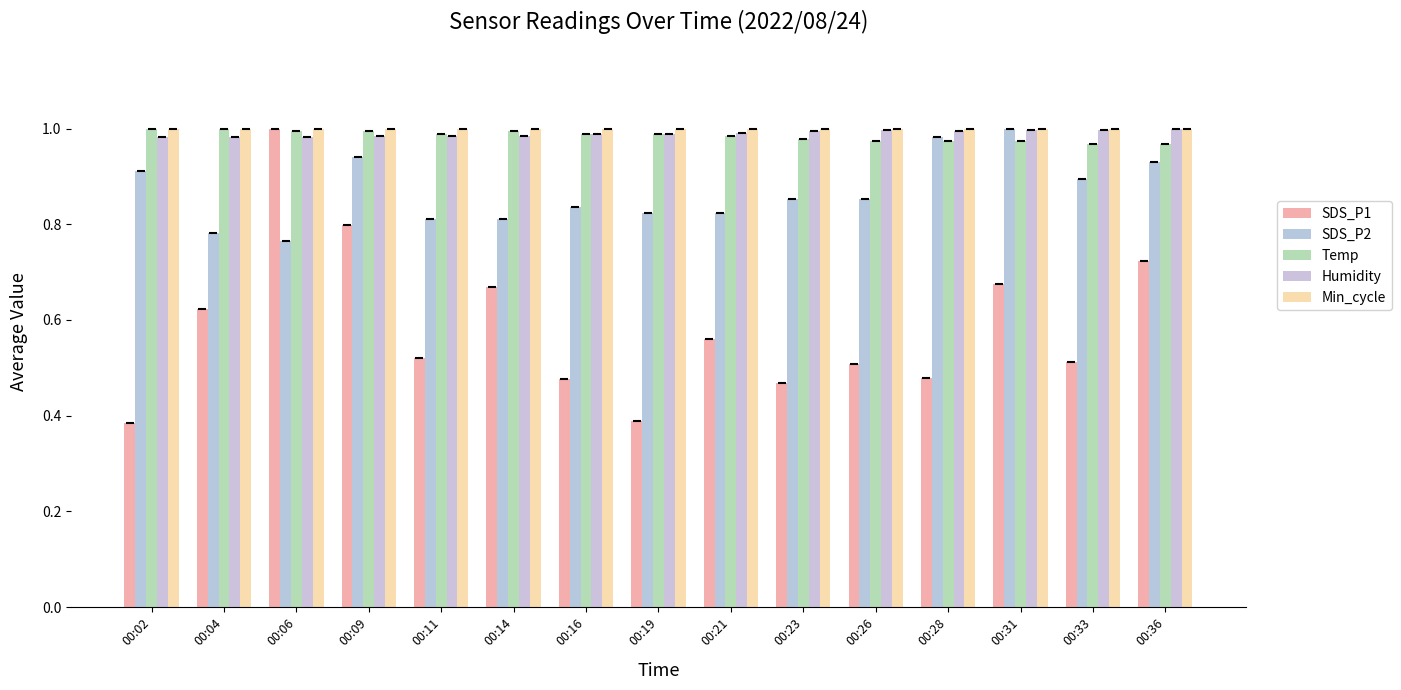

What are all the series names shown in the legend?

SDS_P1, SDS_P2, Temp, Humidity, Min_cycle